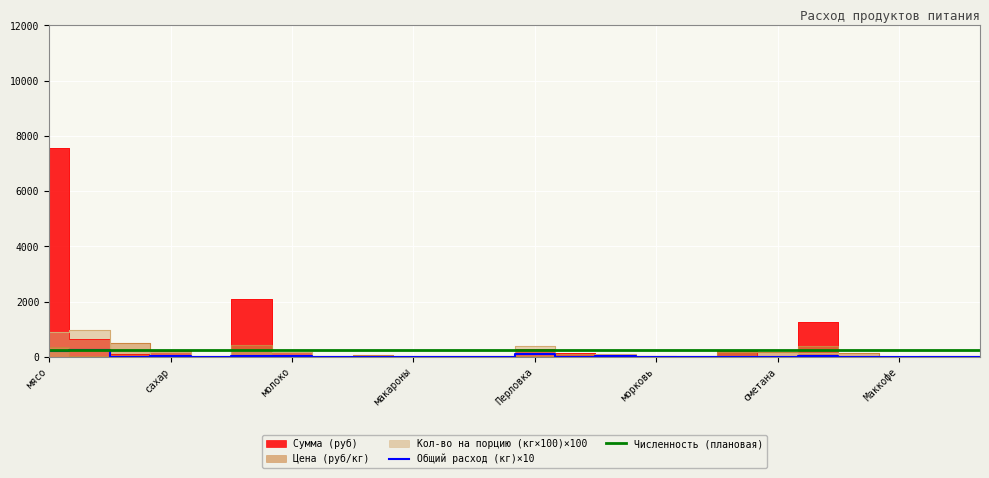

What is the highest value of the Численность (плановая) series?

240.0